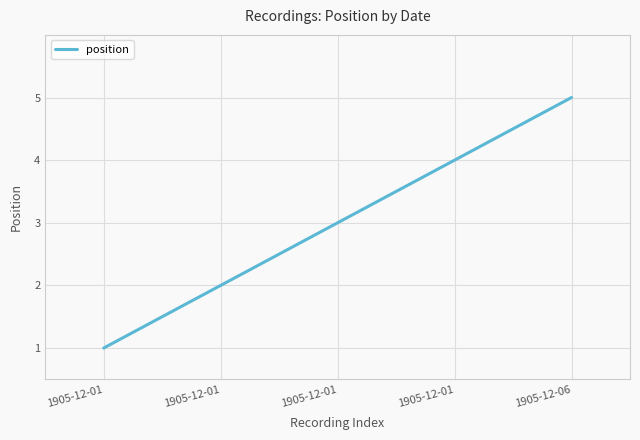

List the labels in order of value, smallest first.

1905-12-01, 1905-12-01, 1905-12-01, 1905-12-01, 1905-12-06